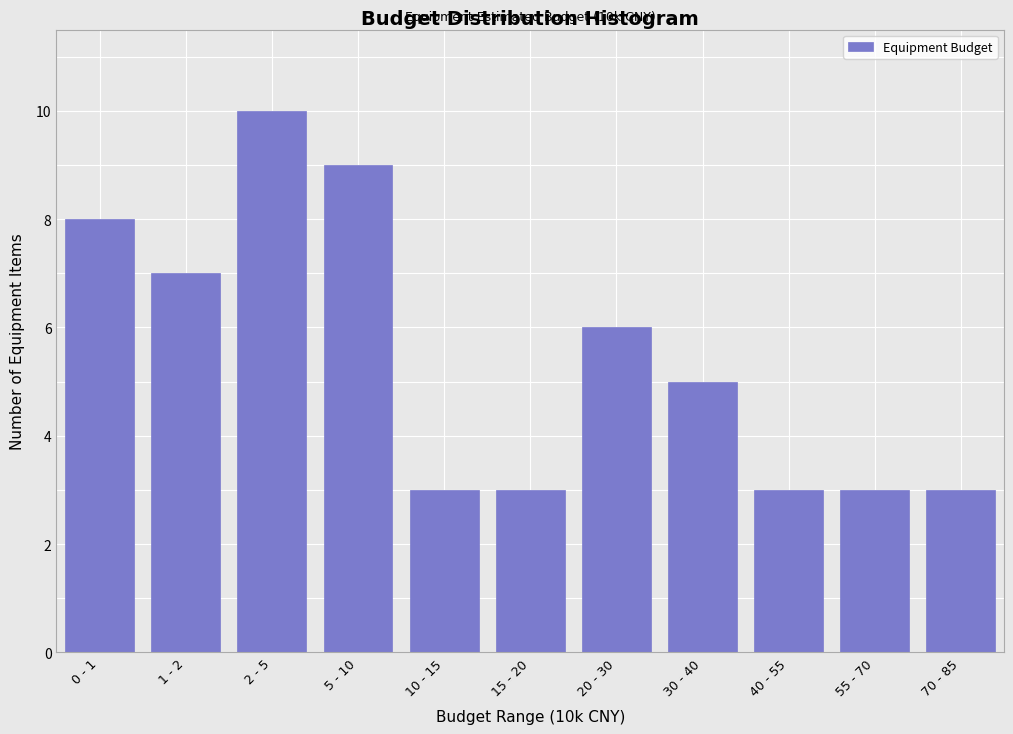

Reading left to right, list all the values displayed in this chart.

8	7	10	9	3	3	6	5	3	3	3